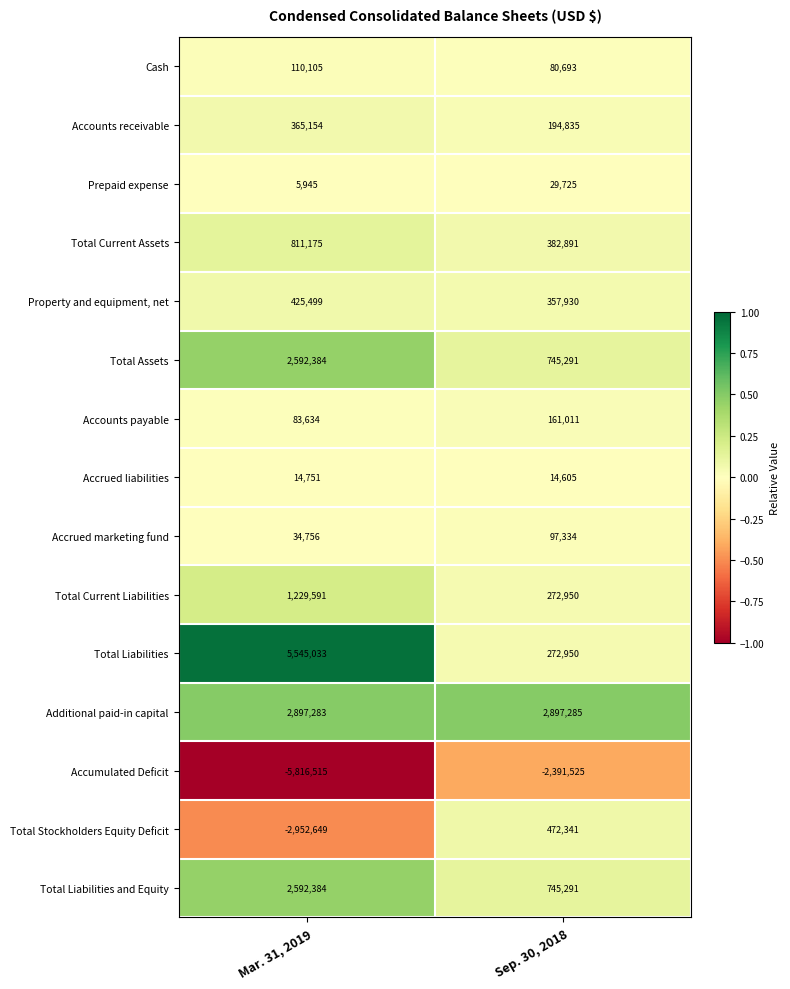

What is the minimum value for Total Current Assets?

382891